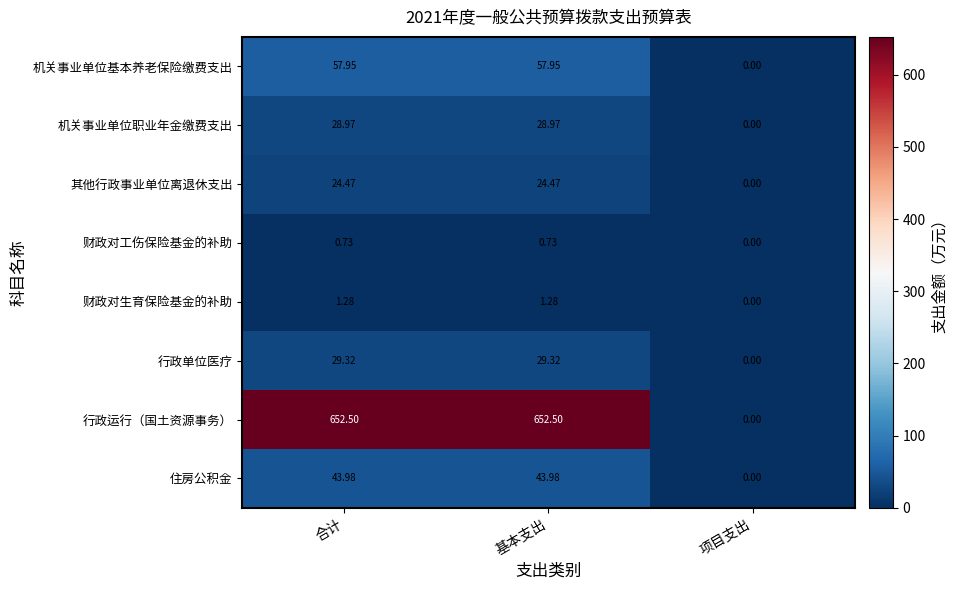

What is the spread (max minus min) of values at 合计?

651.8